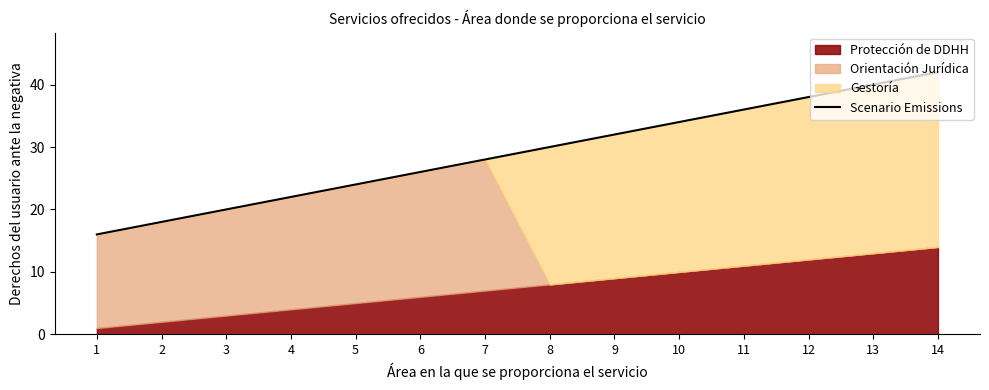

Where does the data first go above 30?

9